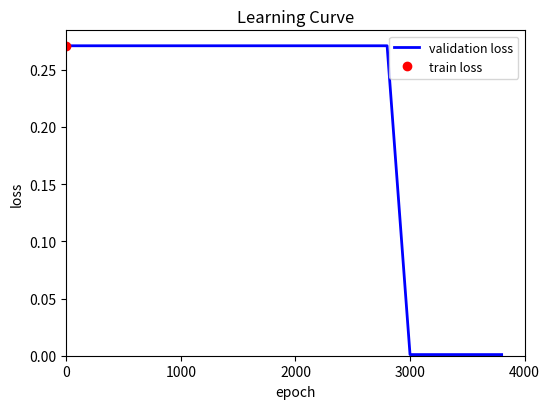

Is this an area chart (filled region under the line)?

No